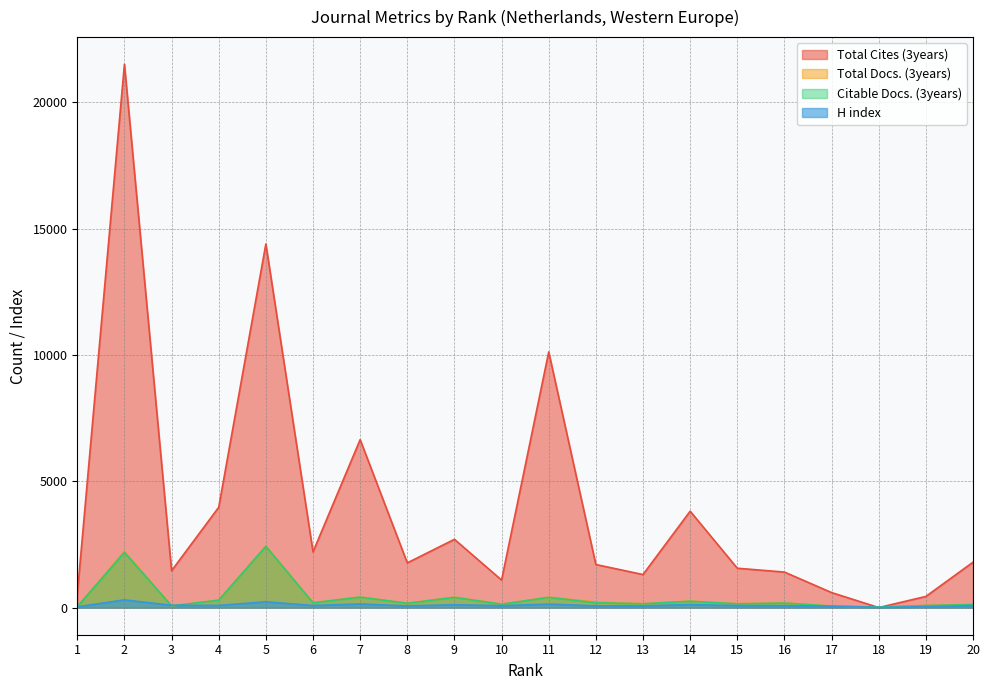

Does the chart display data point markers on the line(s)?

No